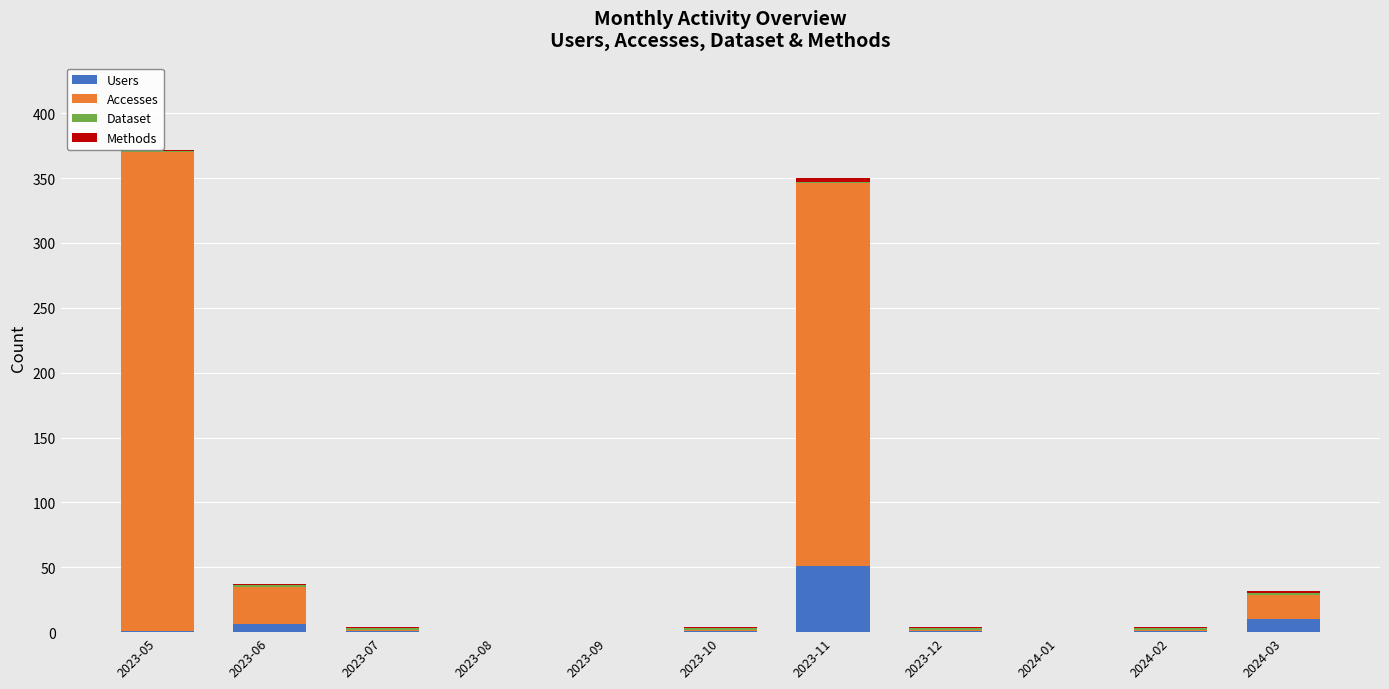

What is the maximum value for Users?

51